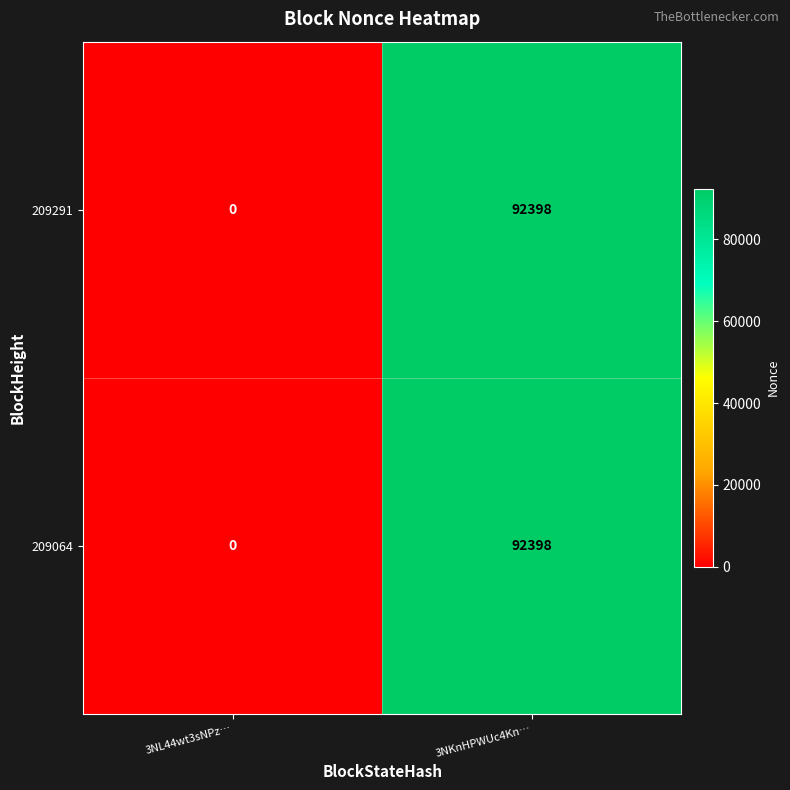

True or false: 209291 has a value of 92398 at 3NKnHPWUc4Kn….

True